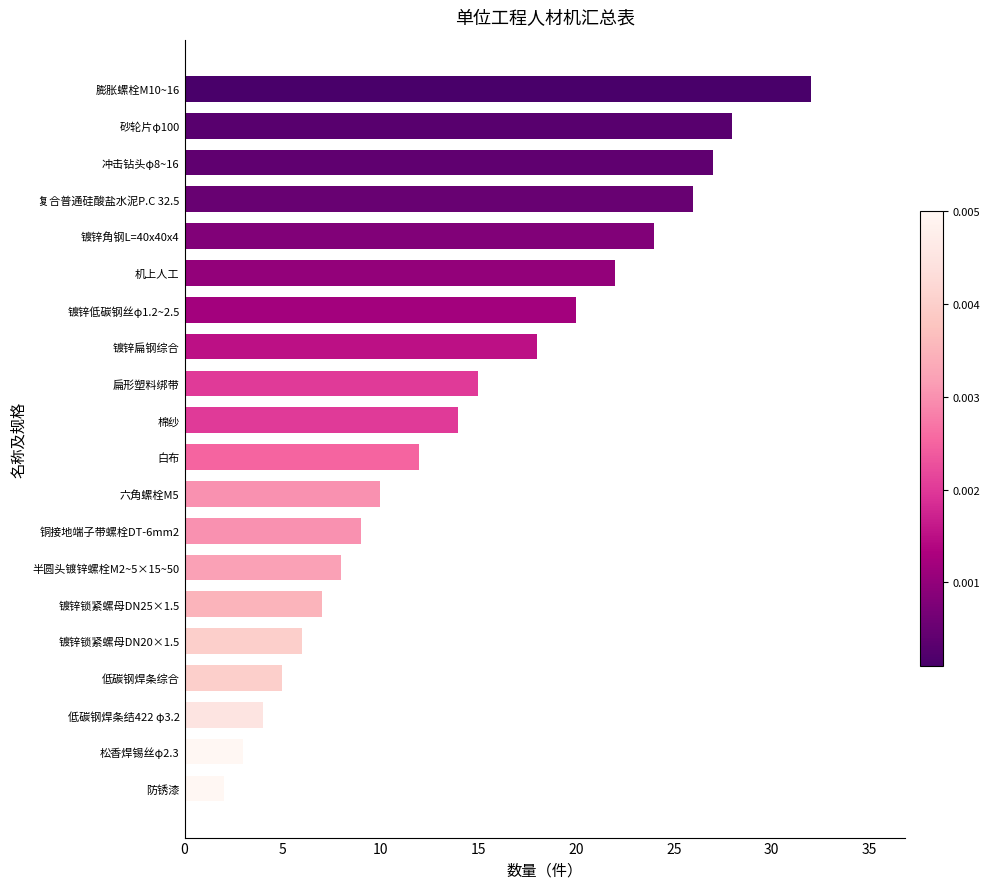

What is the sum of all values?

292